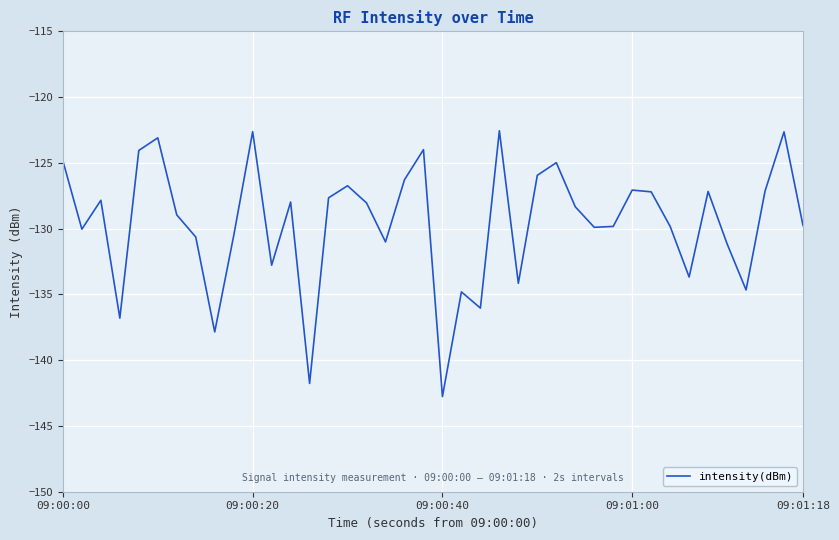

What is the maximum value shown in the chart?

-122.6